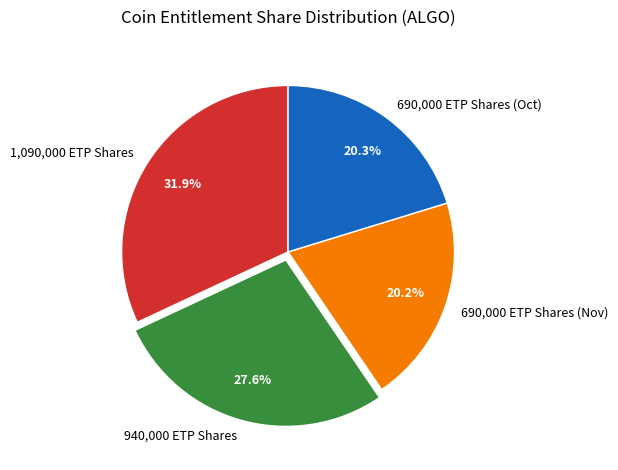

Which category has the biggest portion of the pie?

1,090,000 ETP Shares